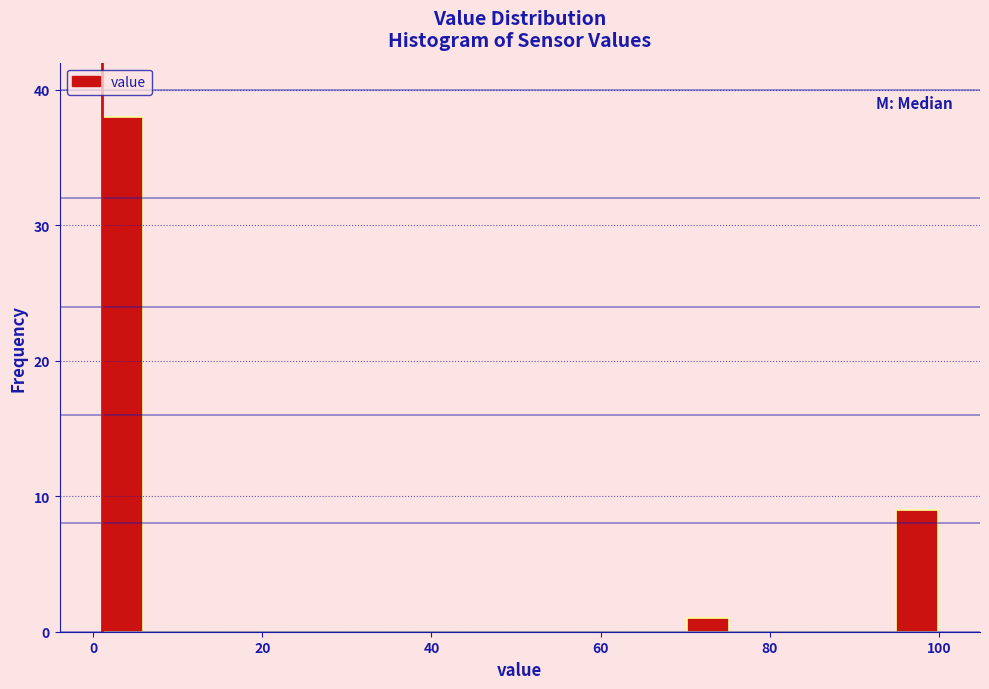

Around what value on the x-axis is the tallest bar? Give the approximate position of its centre, as read against the axis.

4